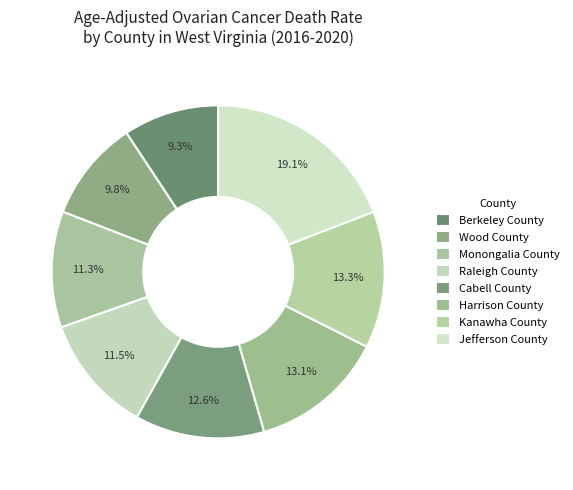

How many slices are in this pie chart?

8